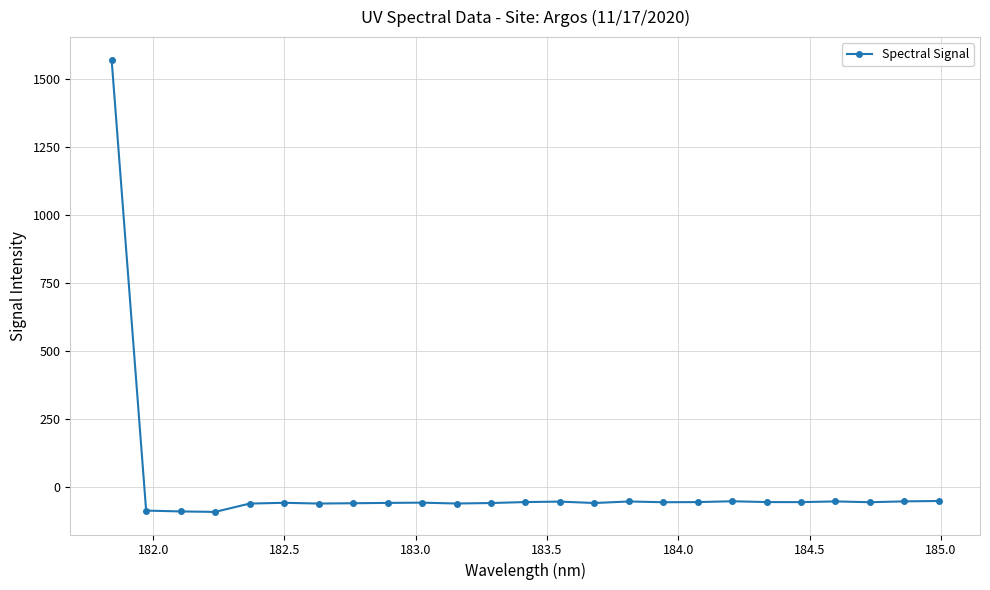

How many values are below -57?

14